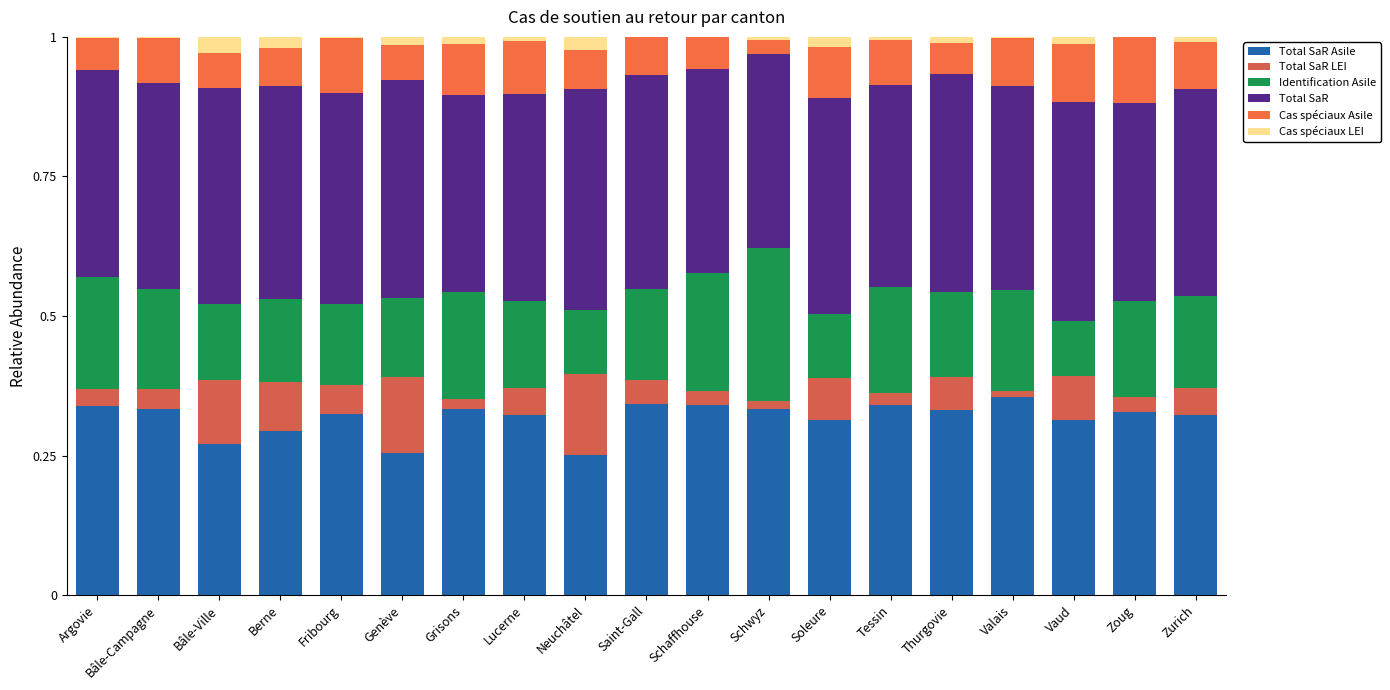

True or false: Identification Asile has a value of 0.1 at Grisons.

False